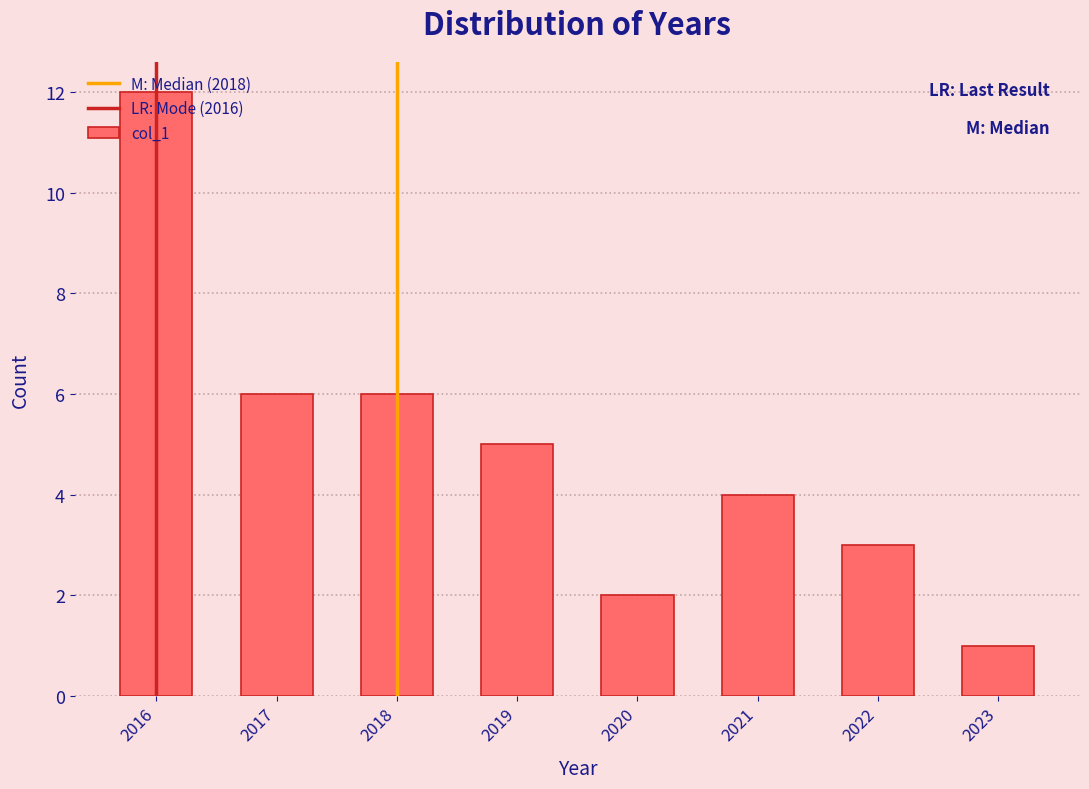

What is the difference between the maximum and minimum values?

11